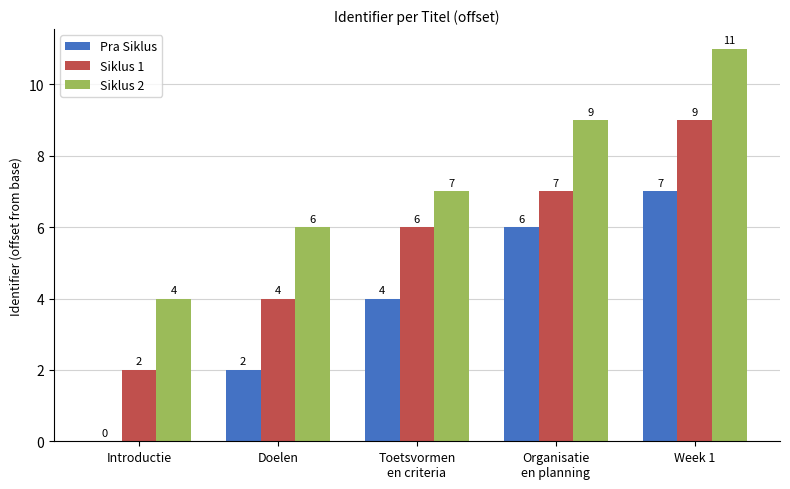

Which series has the largest total across all categories?

Siklus 2